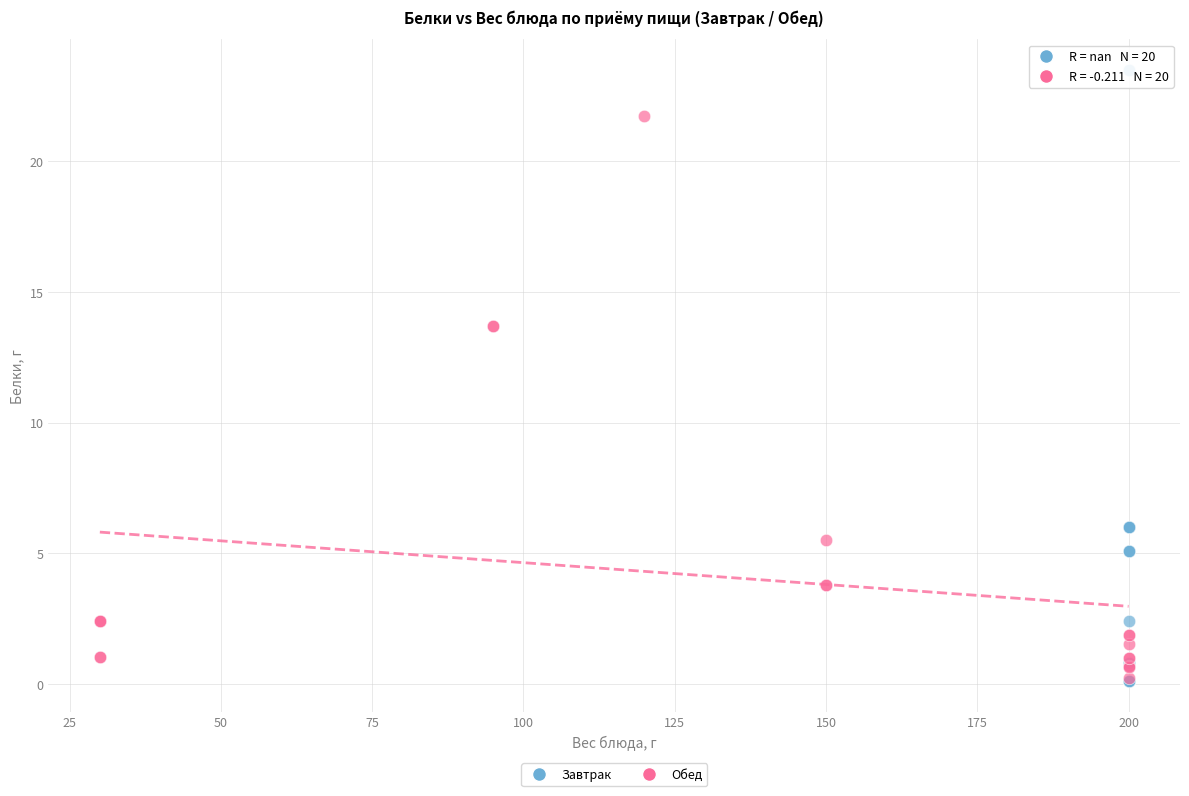

What are all the series names shown in the legend?

Завтрак, Обед